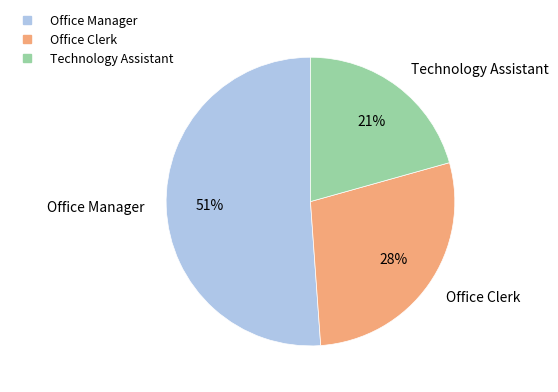

Is the sum of Office Clerk and Technology Assistant greater than half?

No